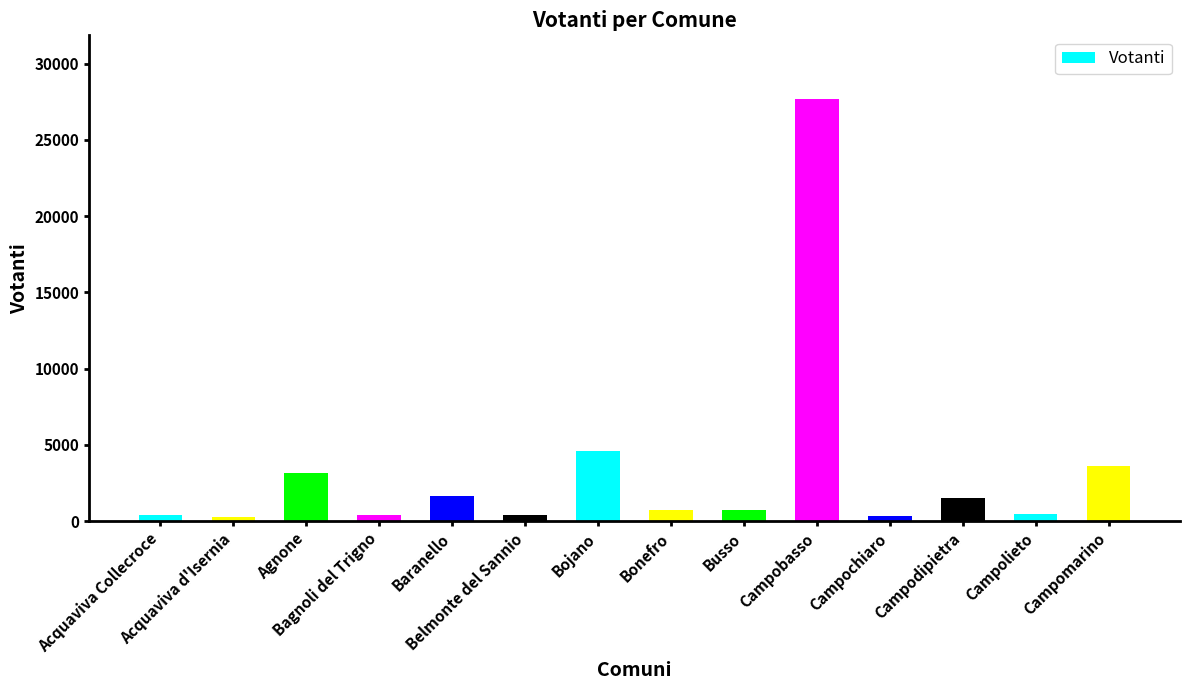

Approximately how many times larger is the value at Campodipietra compared to Campochiaro?

4.3